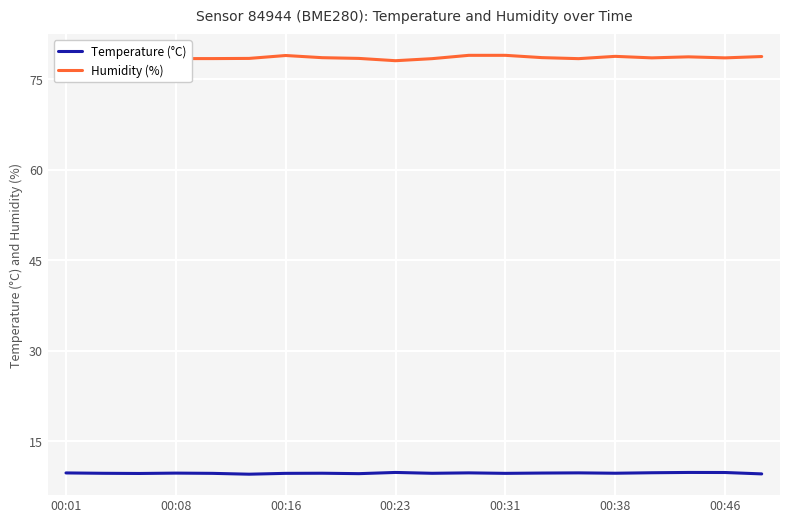

List the series in order of their overall mean, highest first.

Humidity (%), Temperature (°C)